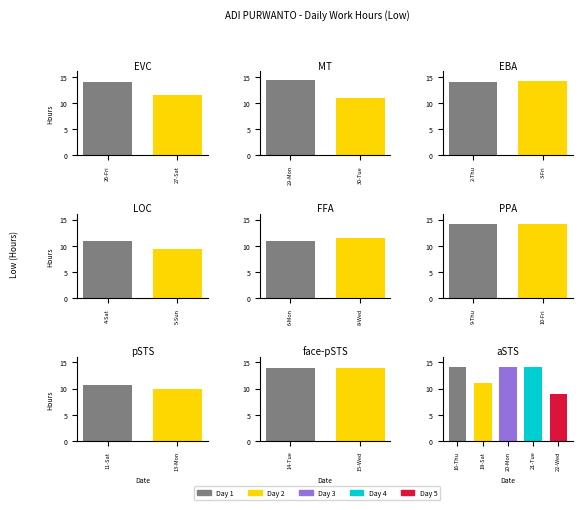

What is the greatest value displayed?

14.4